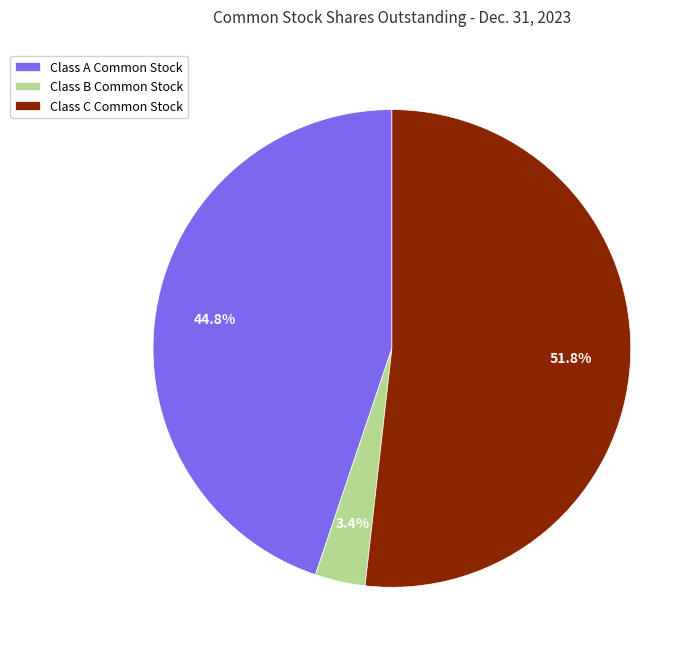

Between Class A Common Stock and Class B Common Stock, which is larger?

Class A Common Stock